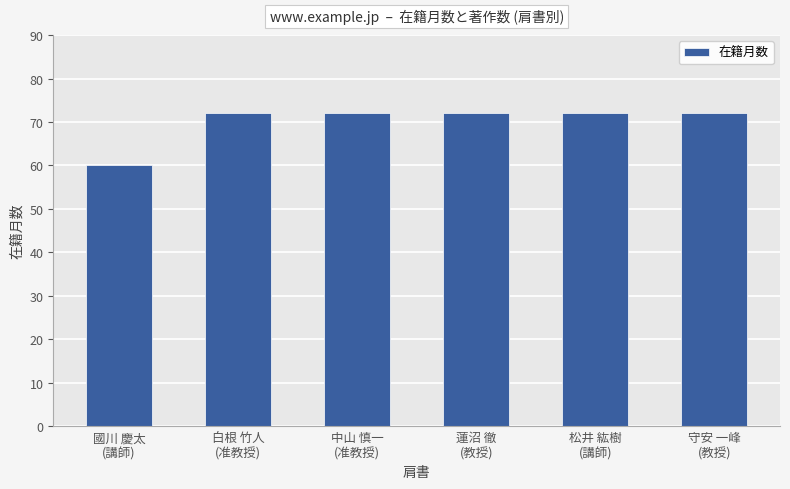

Reading left to right, list all the values displayed in this chart.

60	72	72	72	72	72